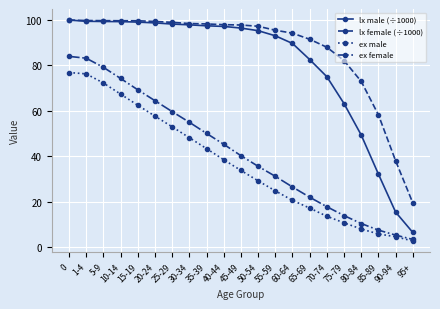

What position from the right is 55-59?

9